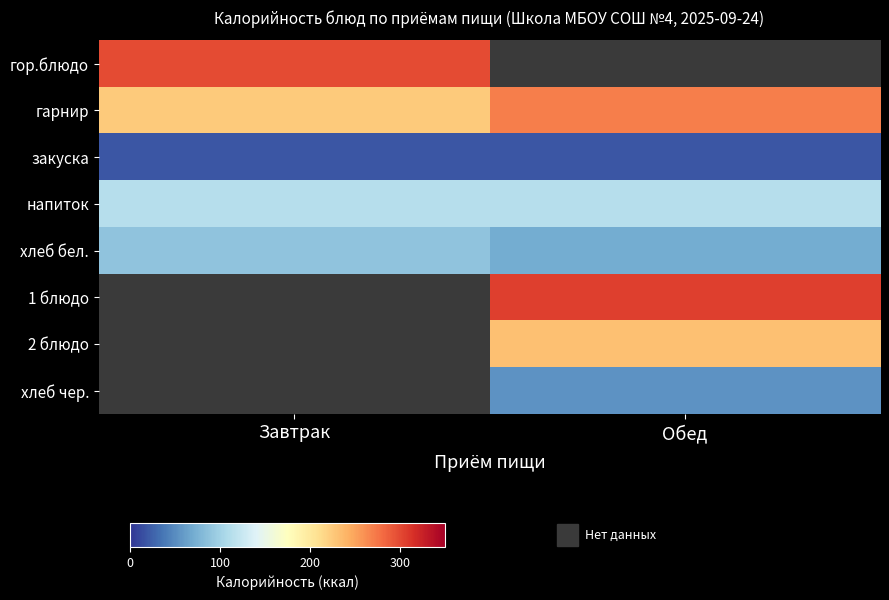

Which has a higher value, Завтрак or Обед?

Обед